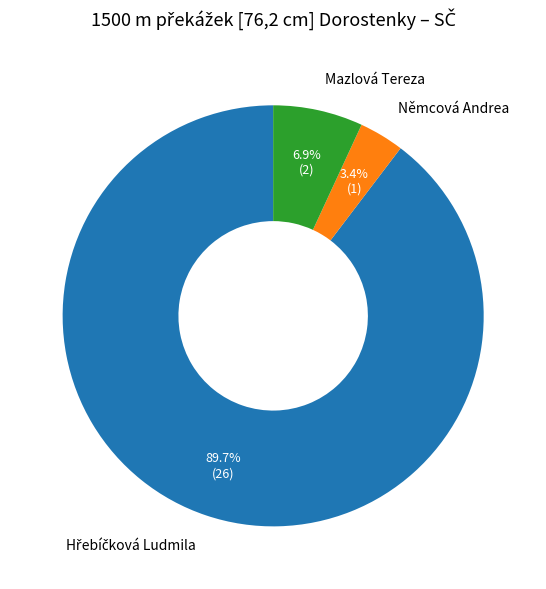

Is the sum of Němcová Andrea and Mazlová Tereza greater than half?

No